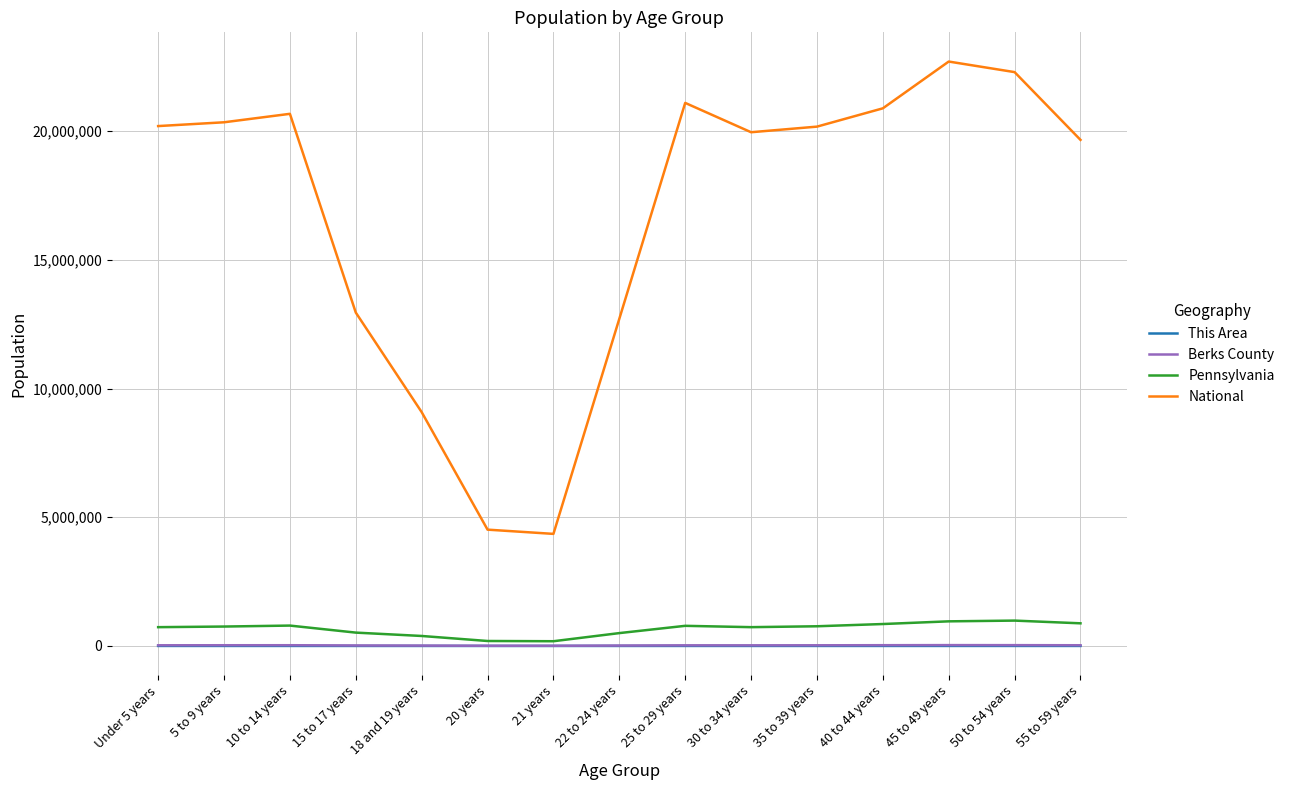

What is the maximum value shown in the chart?

22708591